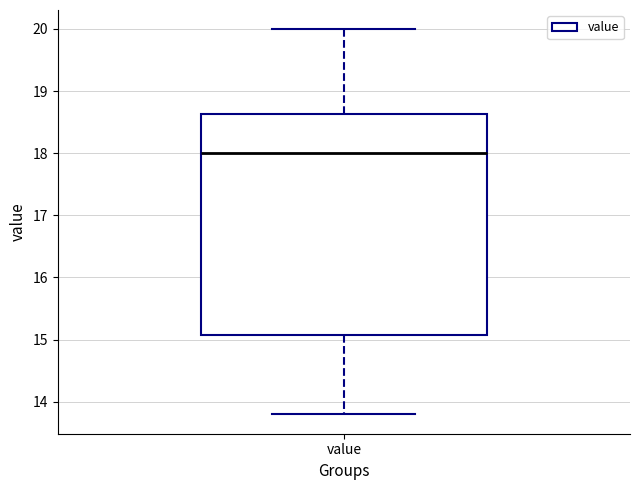

Where does the median line of the box for value sit on the y-axis? The values are not printed on the chart, so give them approximately, as read against the axis.

18.0